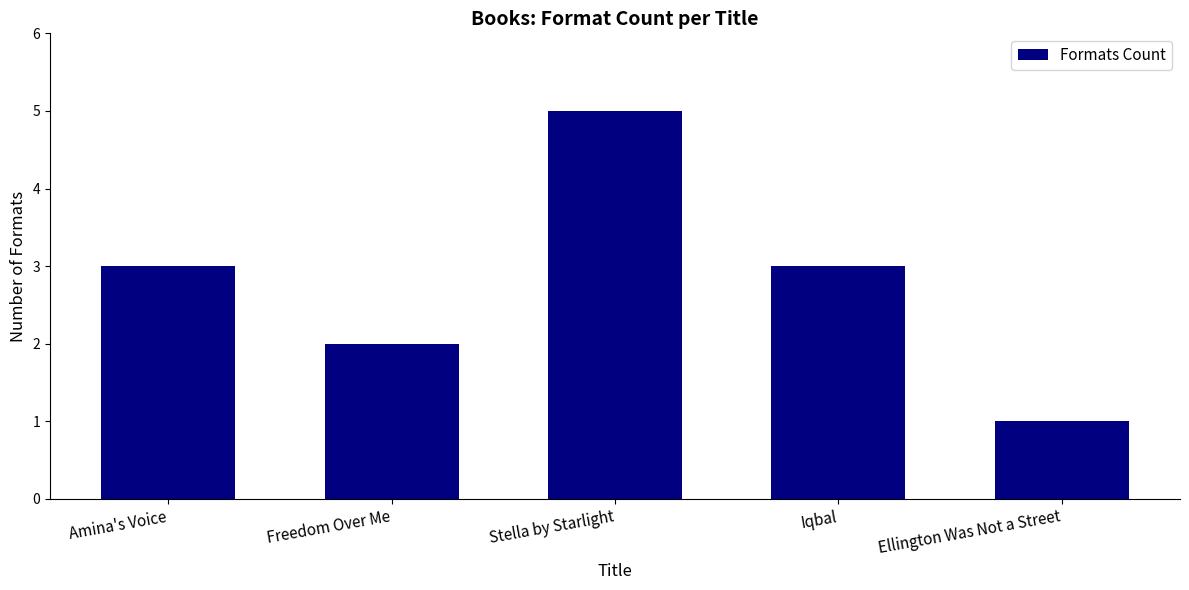

Reading left to right, extract all data points from this chart.

Amina's Voice=3	Freedom Over Me=2	Stella by Starlight=5	Iqbal=3	Ellington Was Not a Street=1